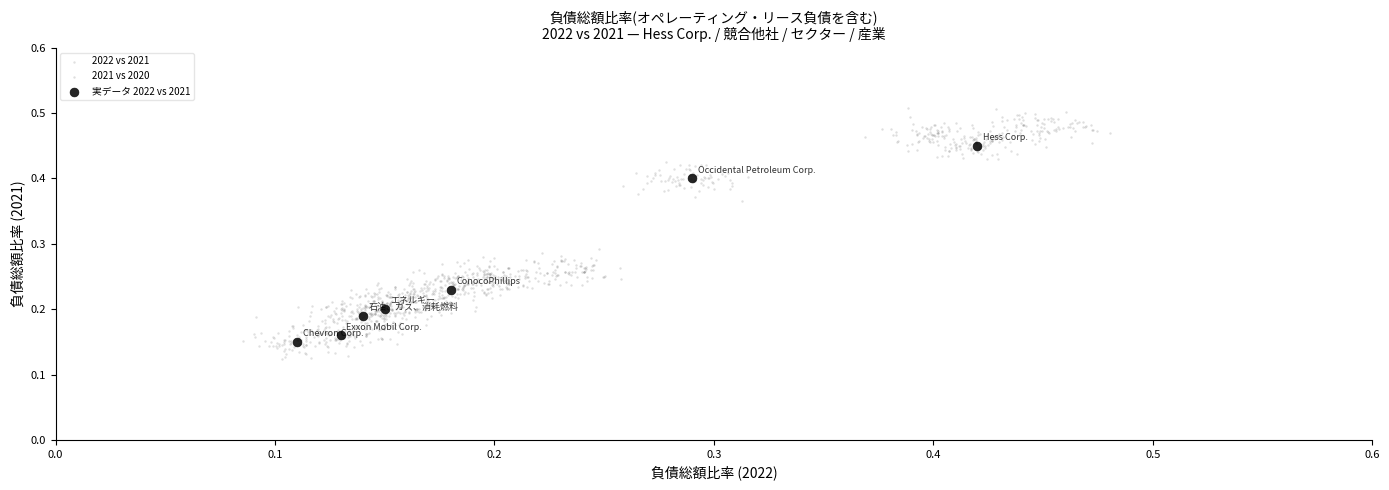

Which series reaches the minimum Y coordinate?

2022 vs 2021